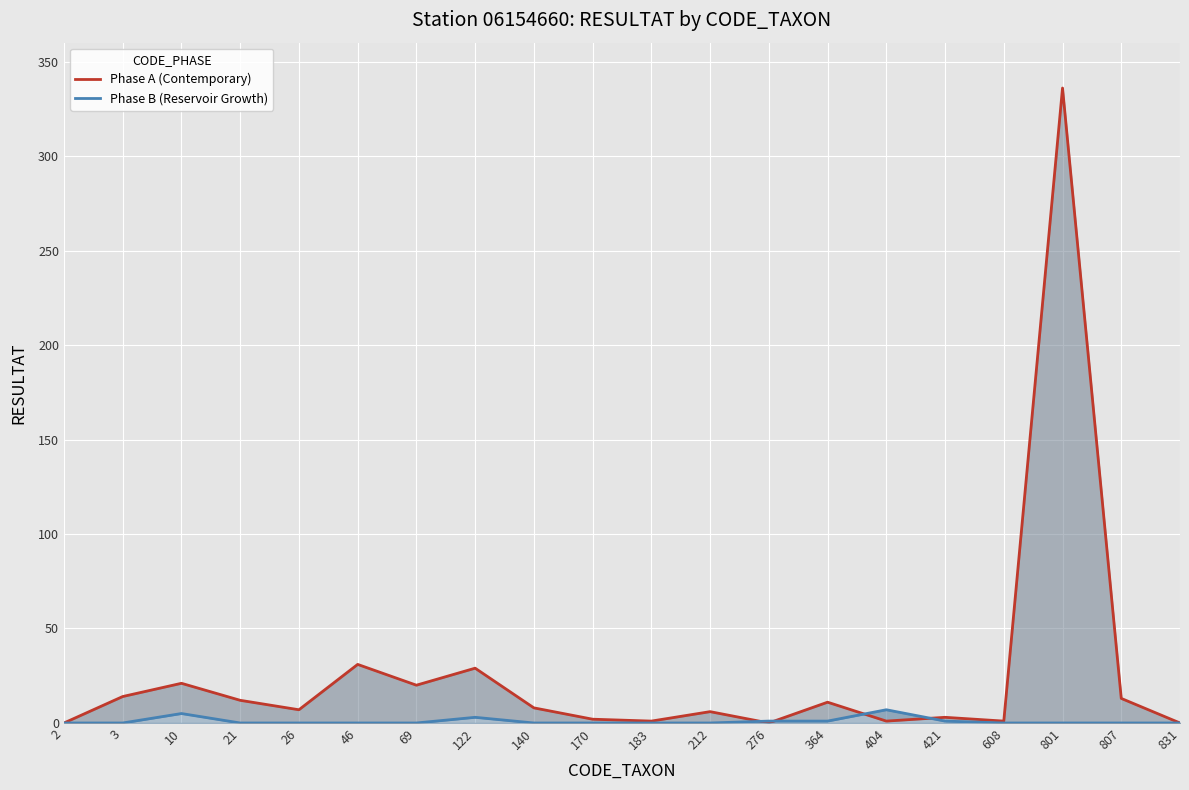

The Phase A (Contemporary) series shows 19 at 807. True or false?

False